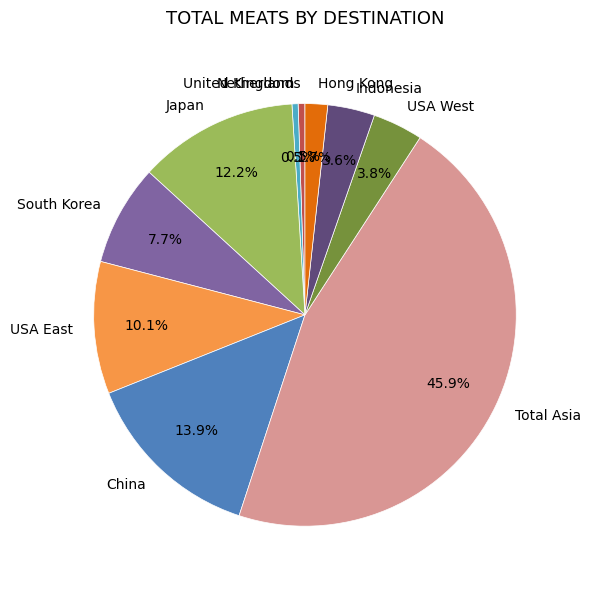

To the nearest percent, what percentage of the pie is Japan?

12%